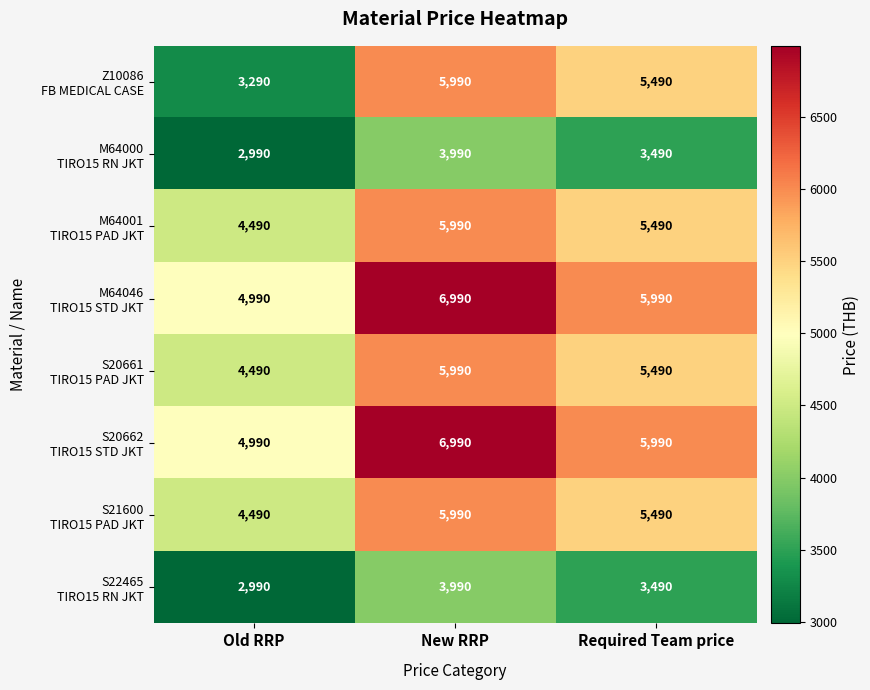

What is the difference between the highest and lowest values at Required Team price?

2500